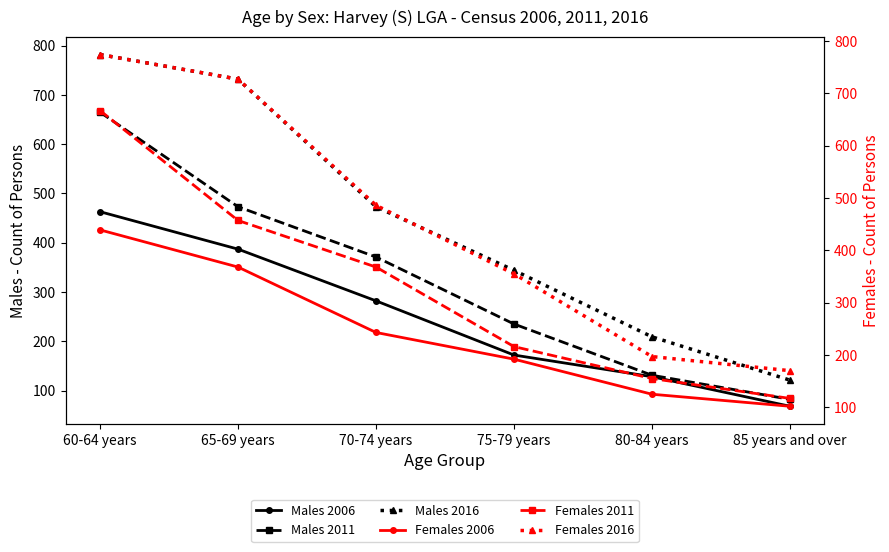

What is the greatest value displayed?

782